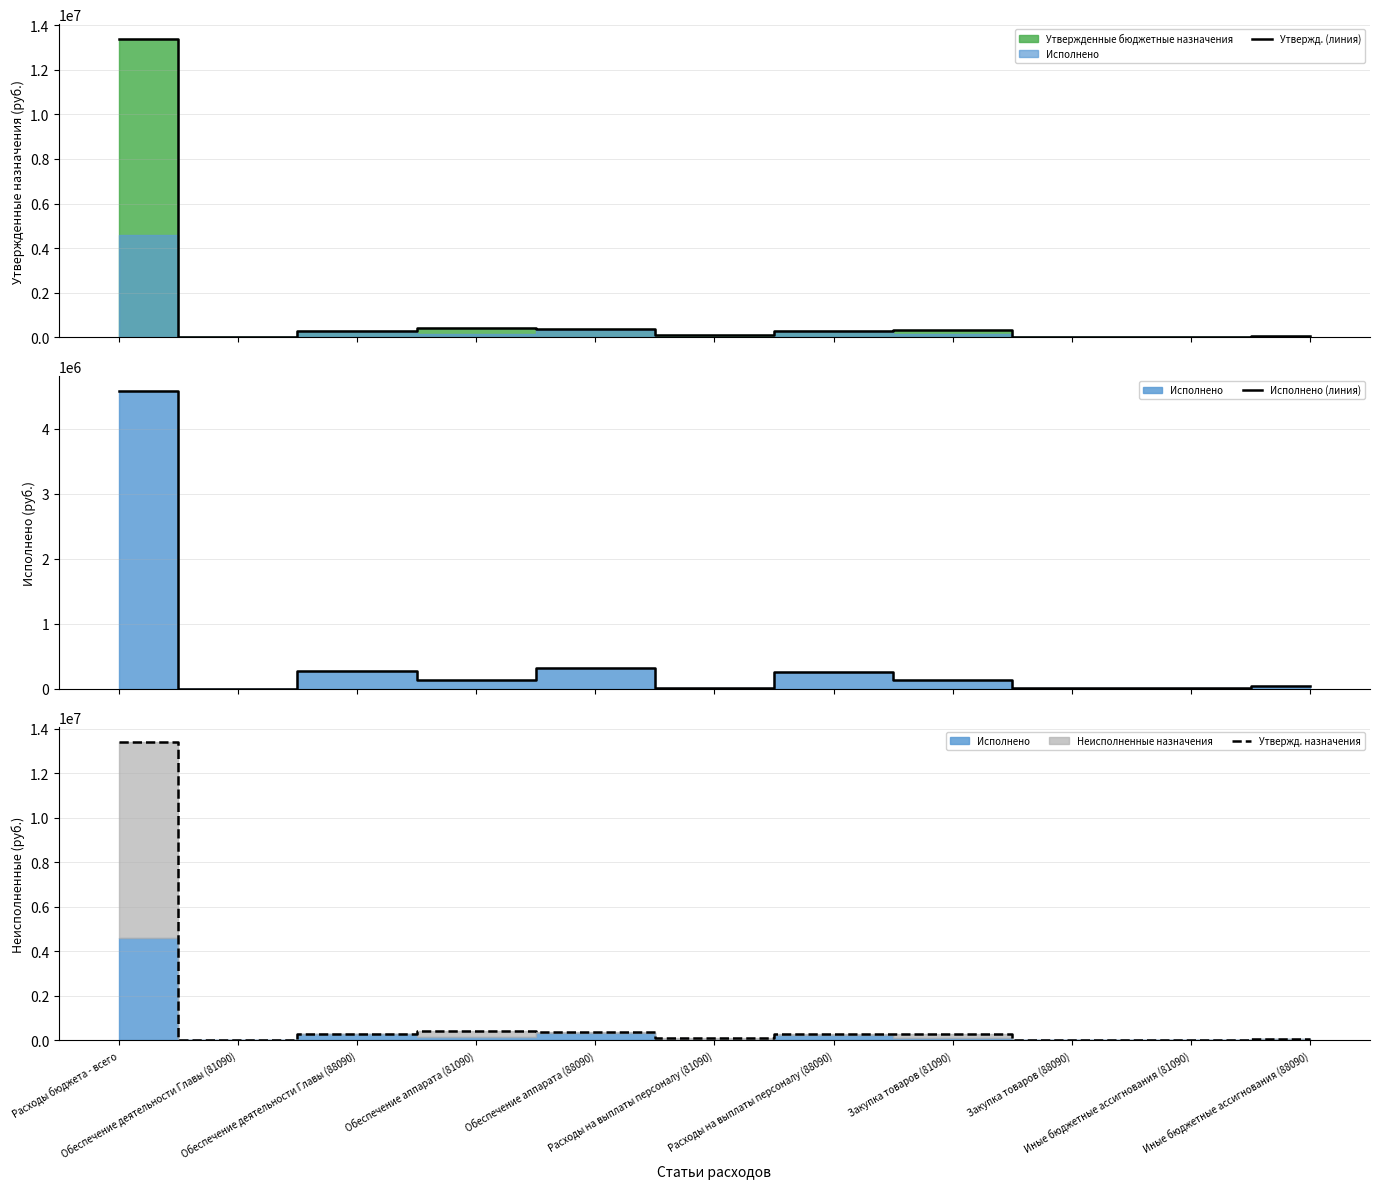

What is the difference between the Утвержд. назначения values at Иные бюджетные ассигнования (88090) and Иные бюджетные ассигнования (81090)?

63280.9